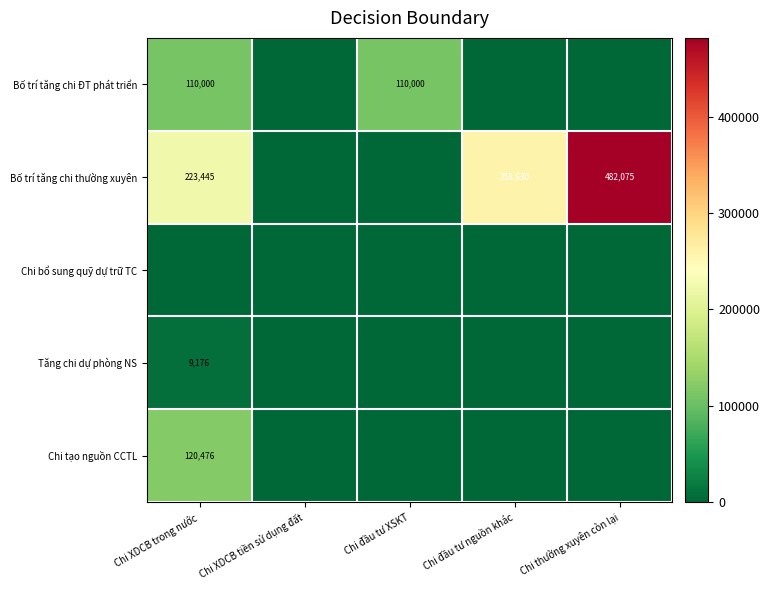

Is it true that Bố trí tăng chi thường xuyên equals 223445 at Chi XDCB trong nước?

True